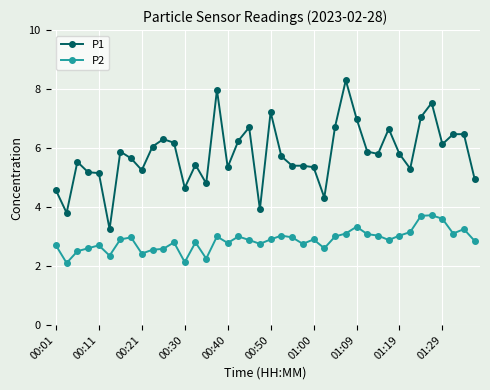

Which series has the widest spread of values?

P1